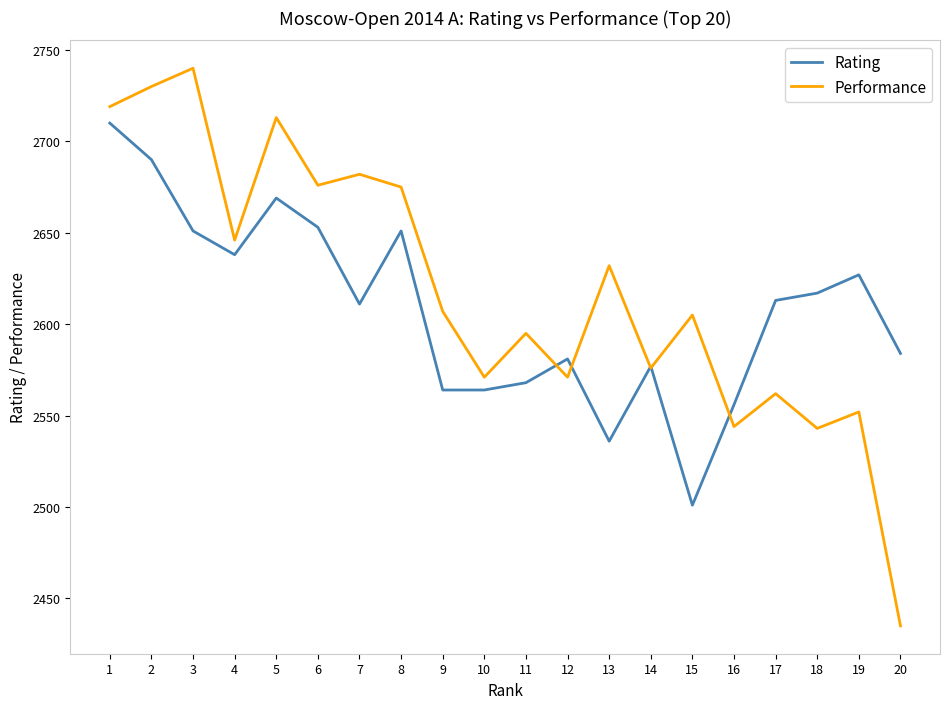

Which category has the highest value across all series?

3